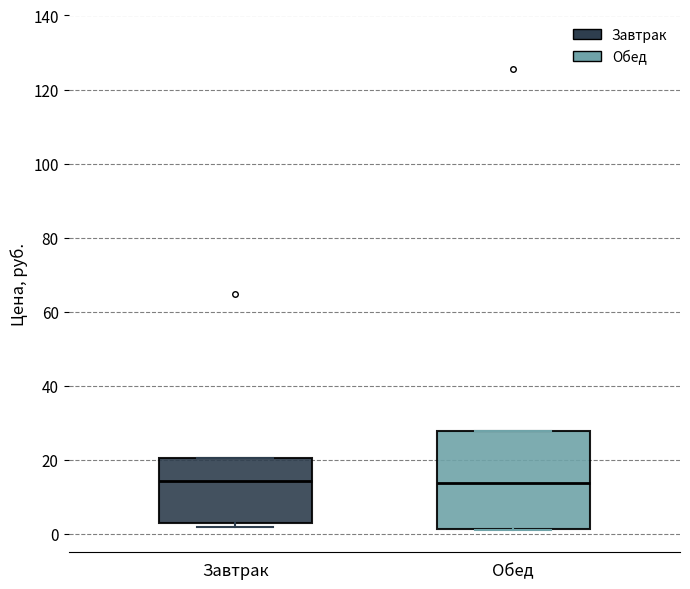

Where does the median line of the box for Обед sit on the y-axis? The values are not printed on the chart, so give them approximately, as read against the axis.

14